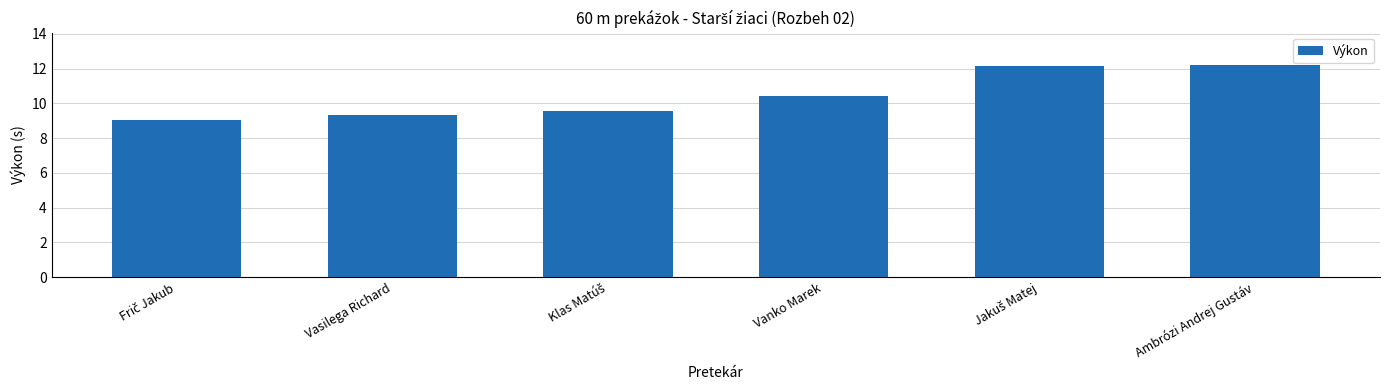

Is it true that the value at Vanko Marek is 16.3?

False